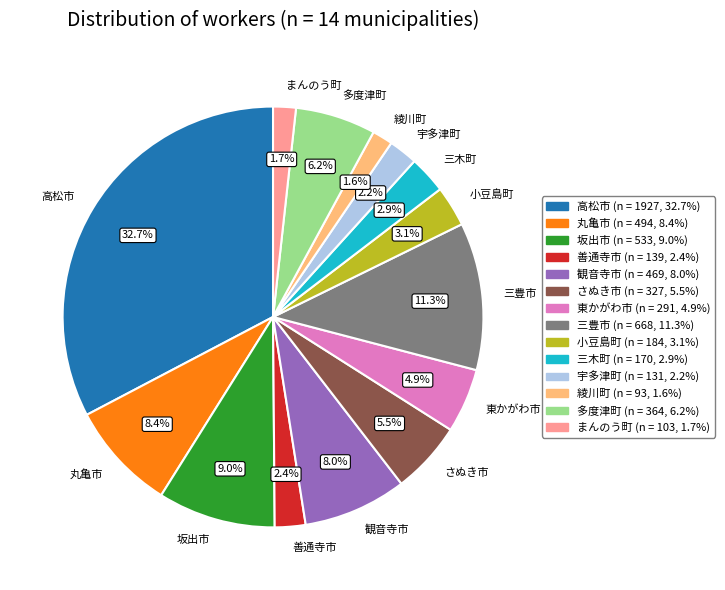

Which category has the biggest portion of the pie?

高松市